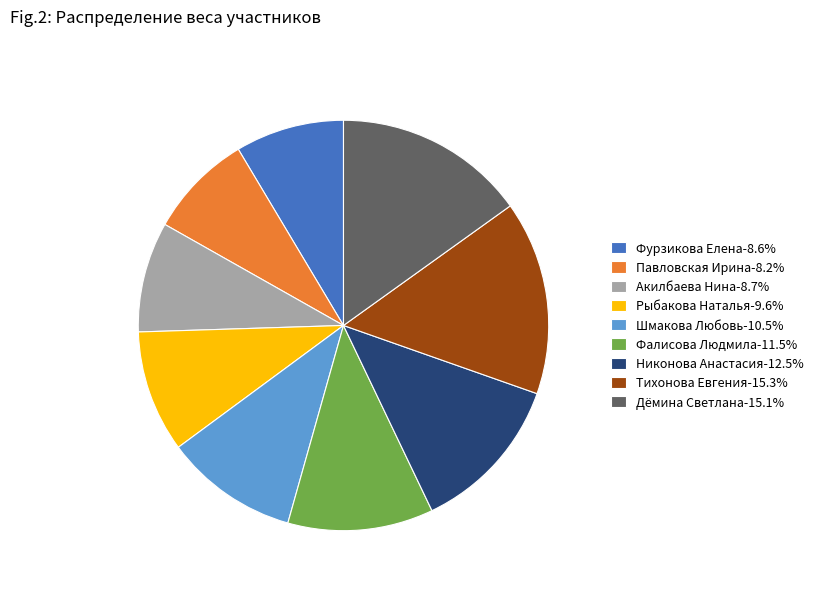

How many segments does this pie chart have?

9